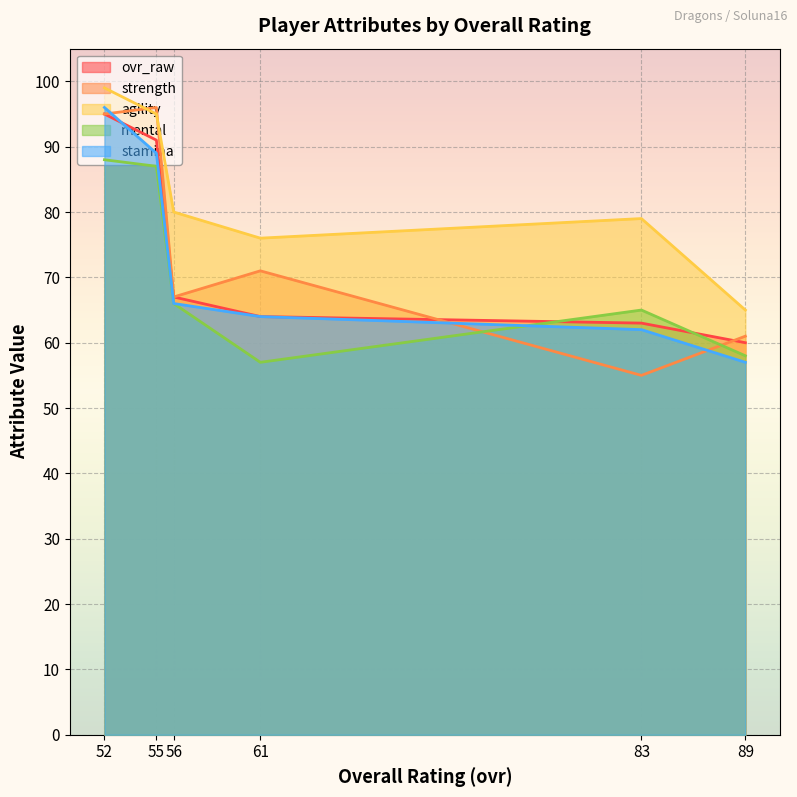

True or false: stamina has more than 2 points higher than both neighbors.

False